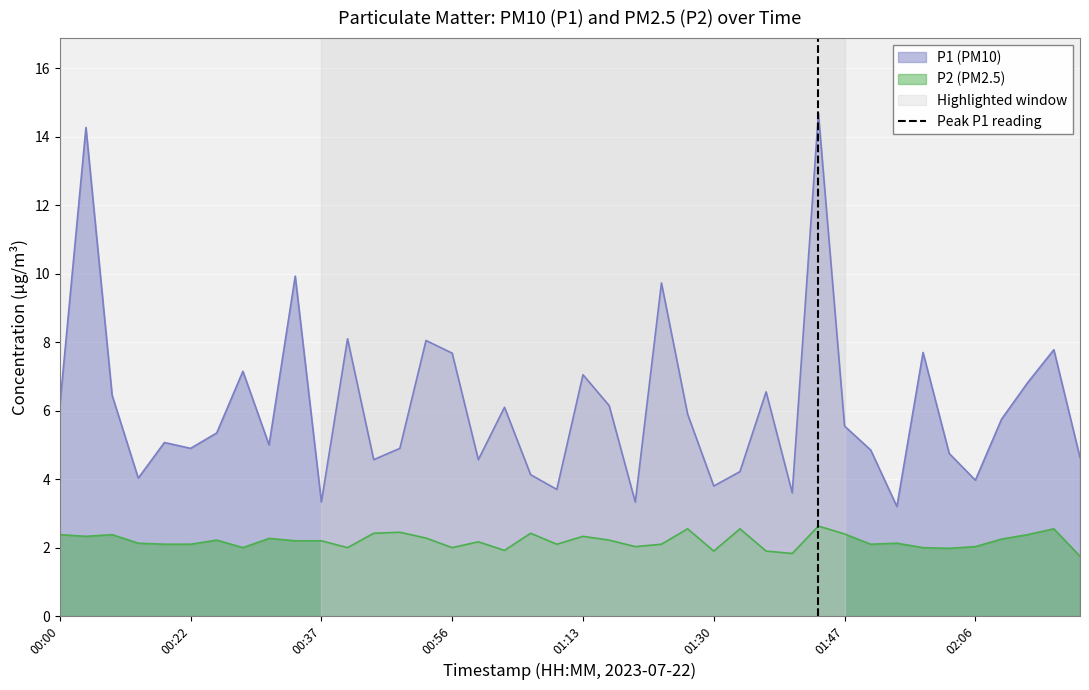

What is the lowest value of the P2 (PM2.5) series?

1.8